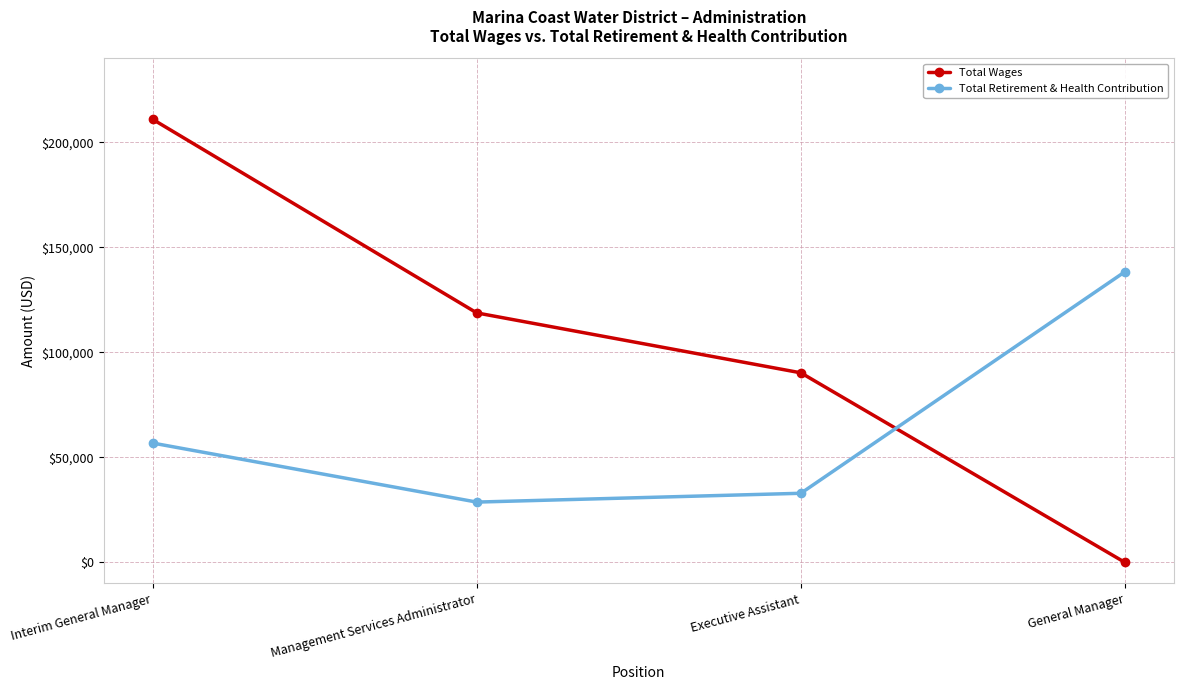

Which label corresponds to the smallest value in the chart?

General Manager